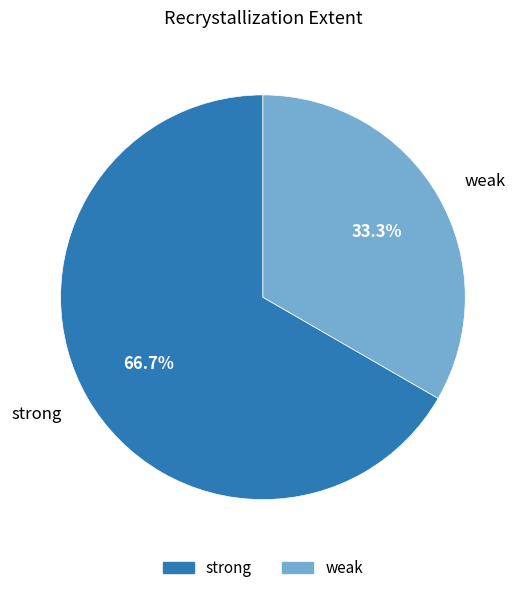

To the nearest percent, what is the combined percentage of strong and weak?

100%